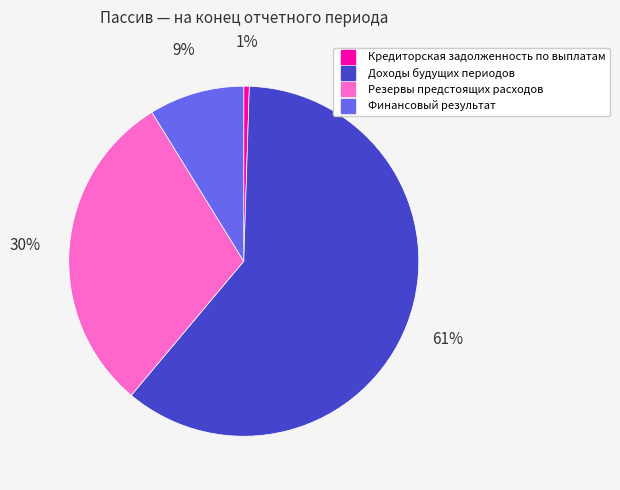

Does Доходы будущих периодов account for over 50% of the chart?

Yes